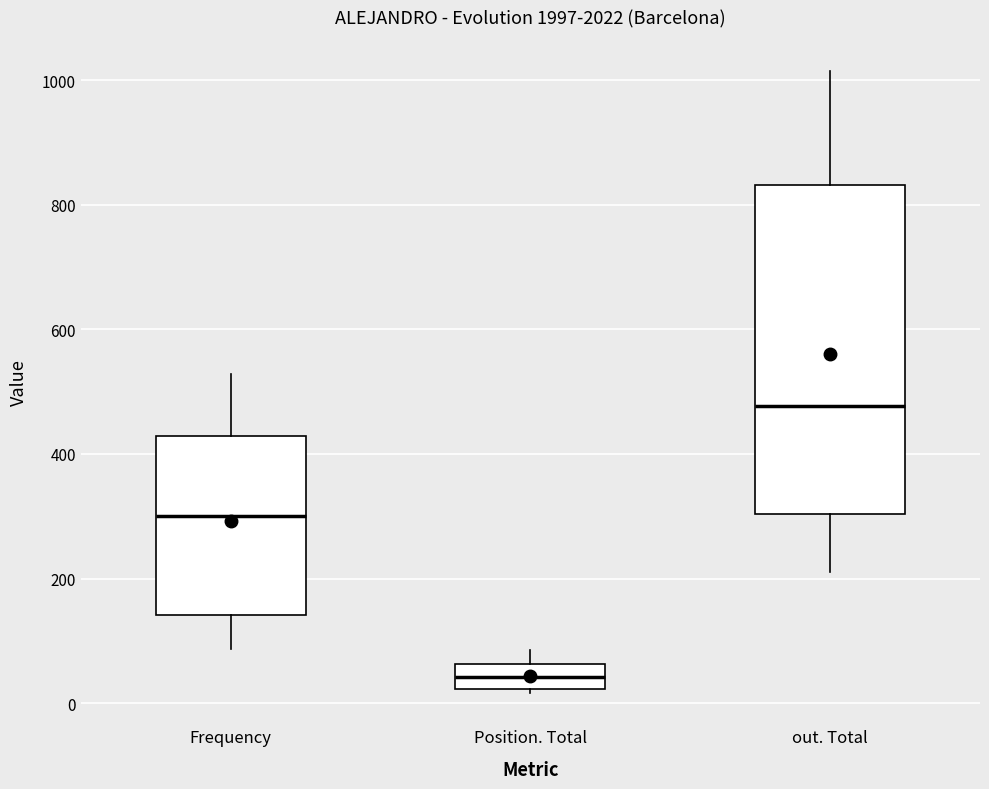

Which box is the tallest, from its lower edge to its upper edge?

out. Total